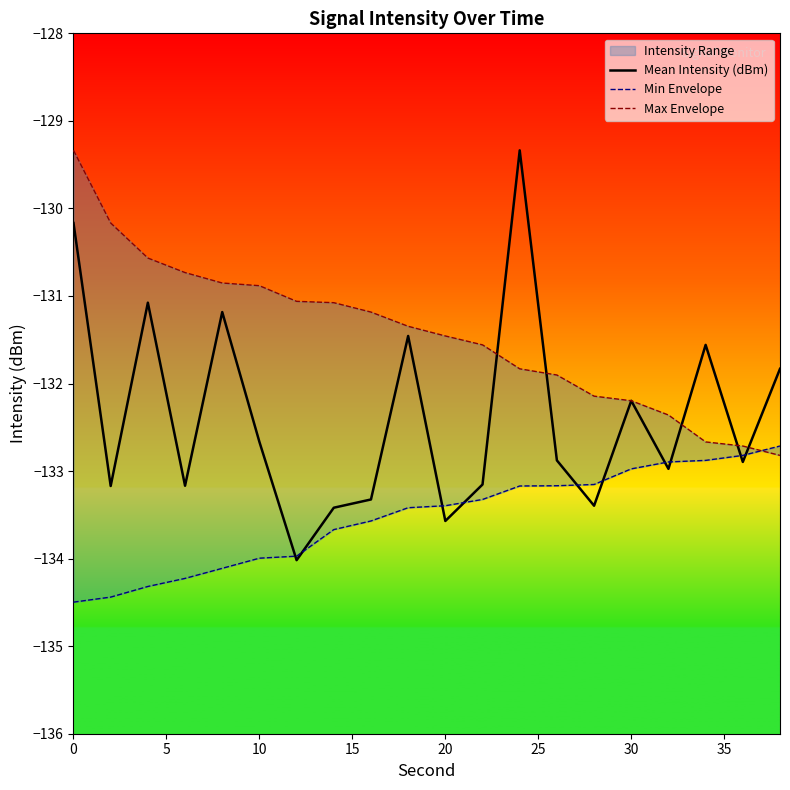

What is the highest value of the Mean Intensity (dBm) series?

-129.3